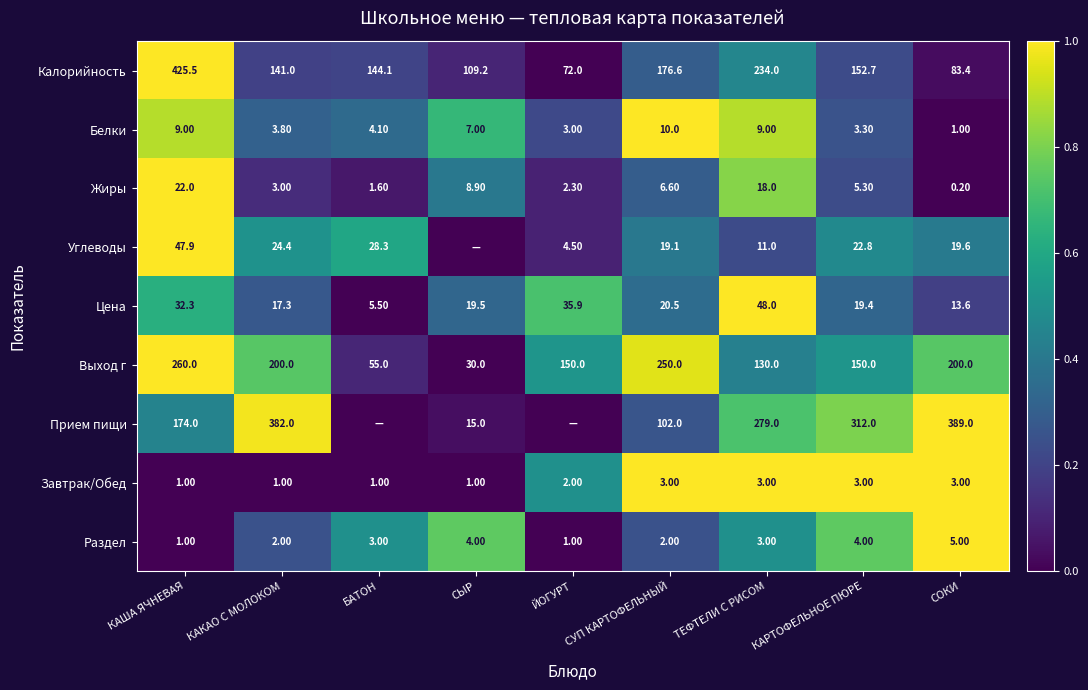

What is the total value across all series at КАРТОФЕЛЬНОЕ ПЮРЕ?

672.5